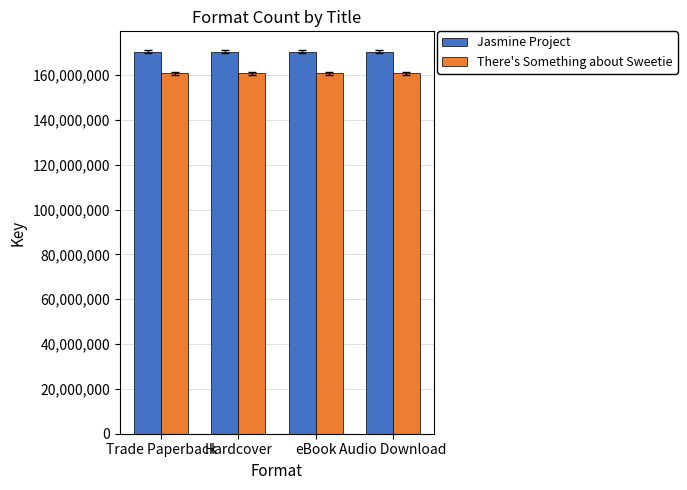

What value does the Jasmine Project series have at Audio Download?

170474185